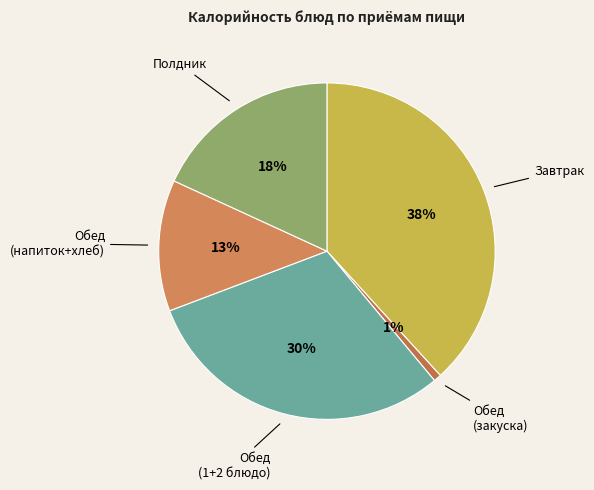

Which category has the biggest portion of the pie?

Завтрак